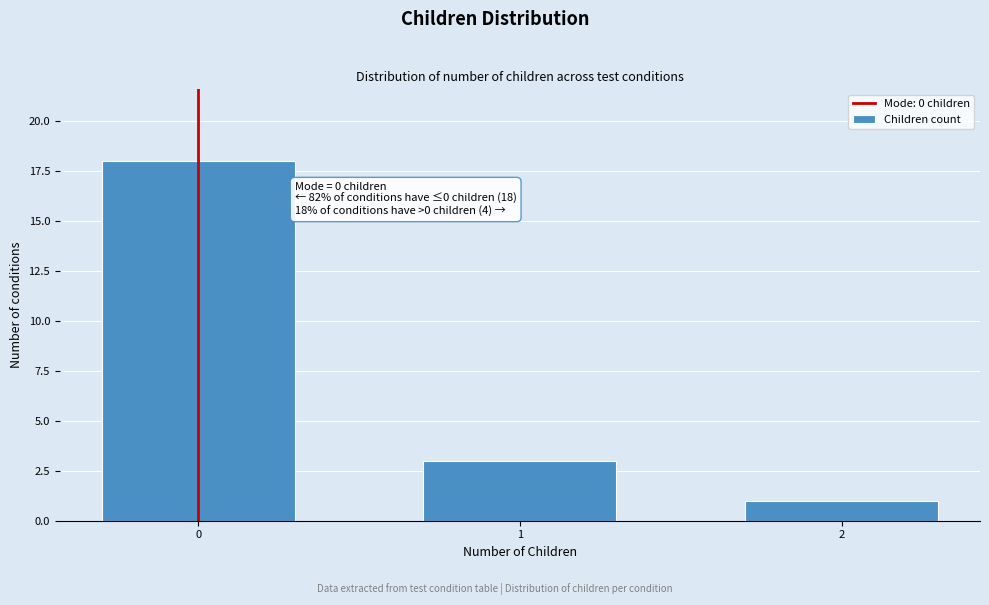

Reading left to right, extract all data points from this chart.

0=18	1=3	2=1